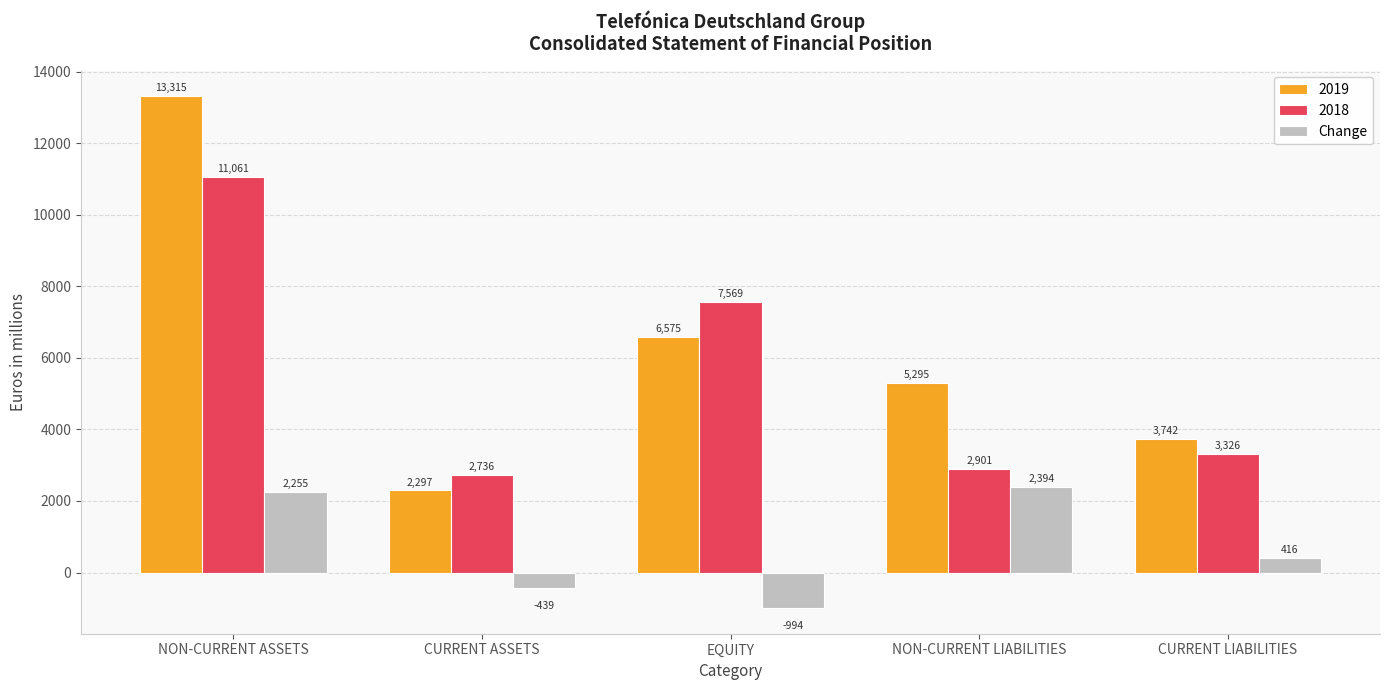

Is it true that Change equals 2394 at NON-CURRENT LIABILITIES?

True